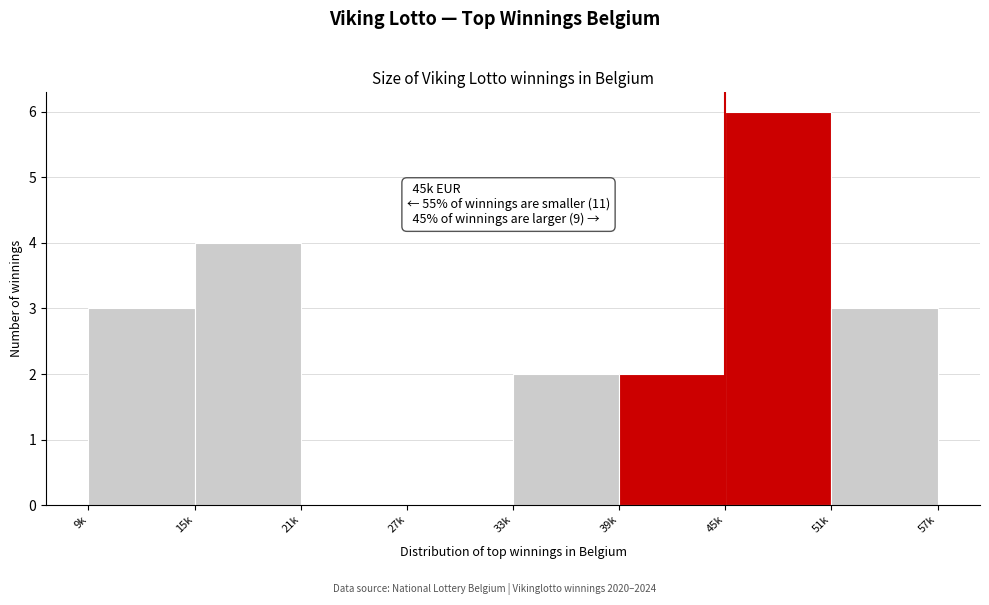

Reading right to left, transcribe all the data shown in this chart.

51k=3	45k=6	39k=2	33k=2	27k=0	21k=0	15k=4	9k=3